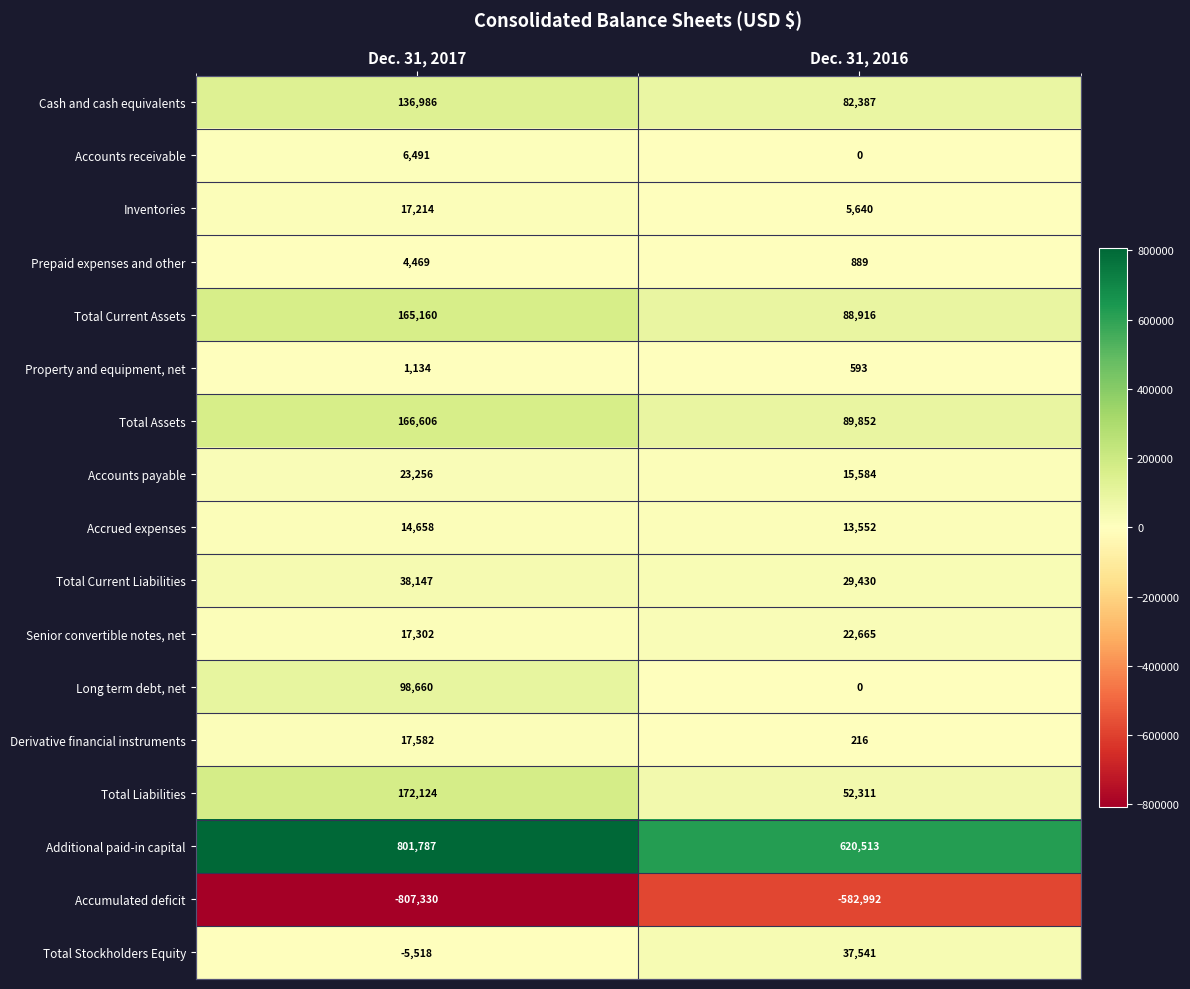

What is the difference between the maximum and minimum values in the Total Liabilities series?

119813